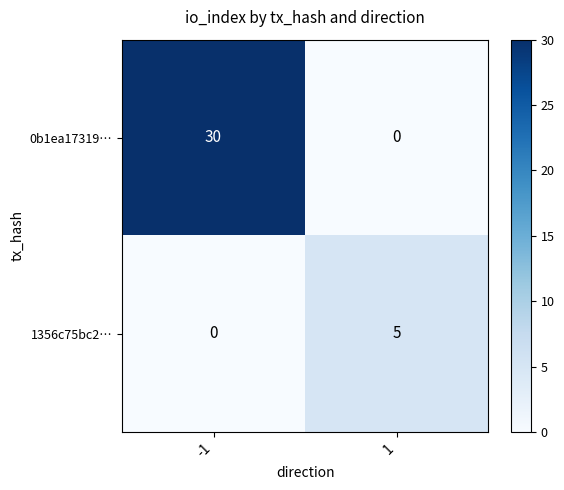

Reading left to right, extract all data points from this chart.

0b1ea17319…: -1=30	1=0
1356c75bc2…: -1=0	1=5